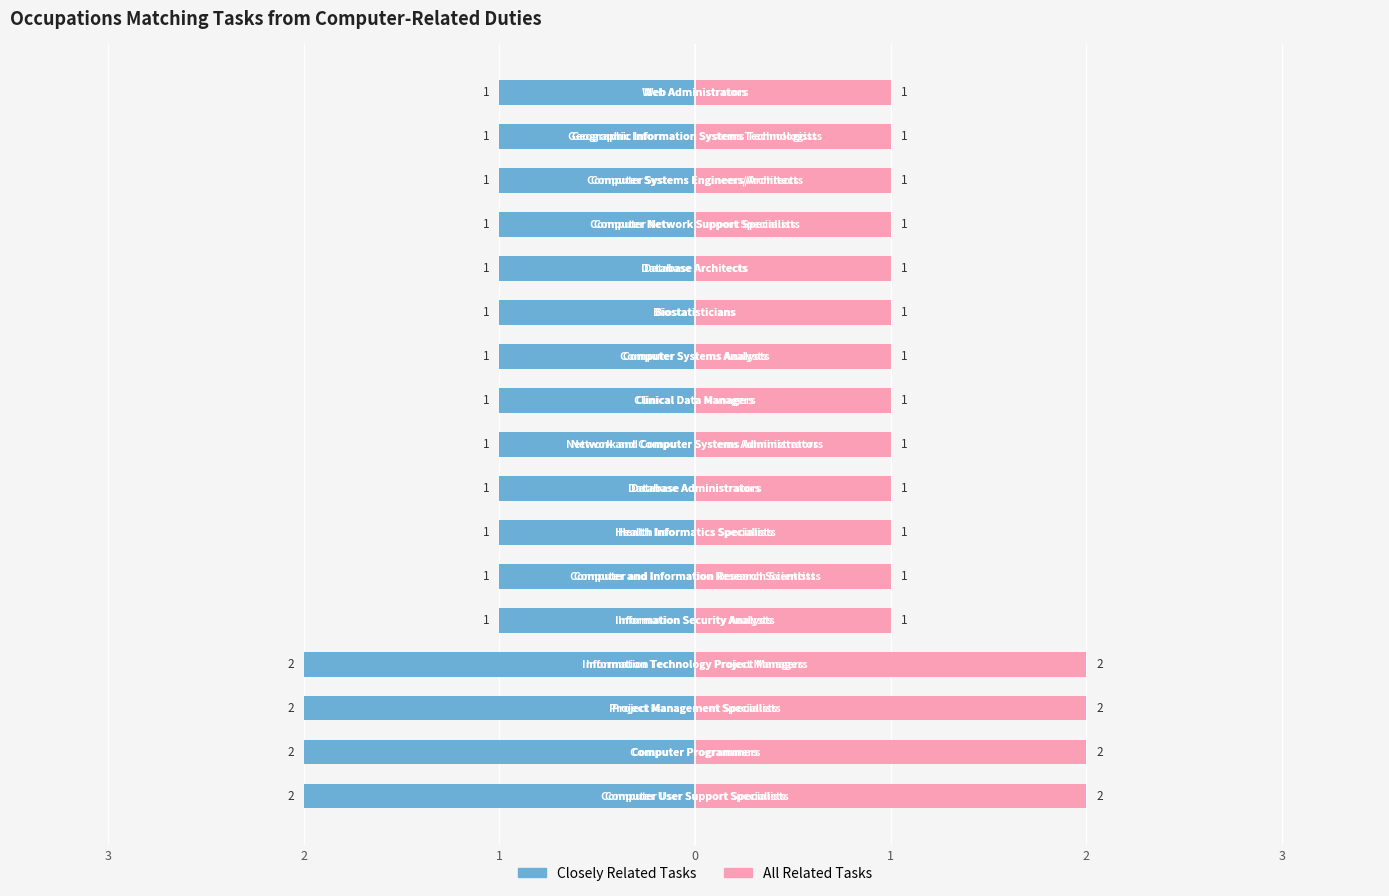

What is the difference between the maximum and second lowest values in the All Related Tasks series?

1